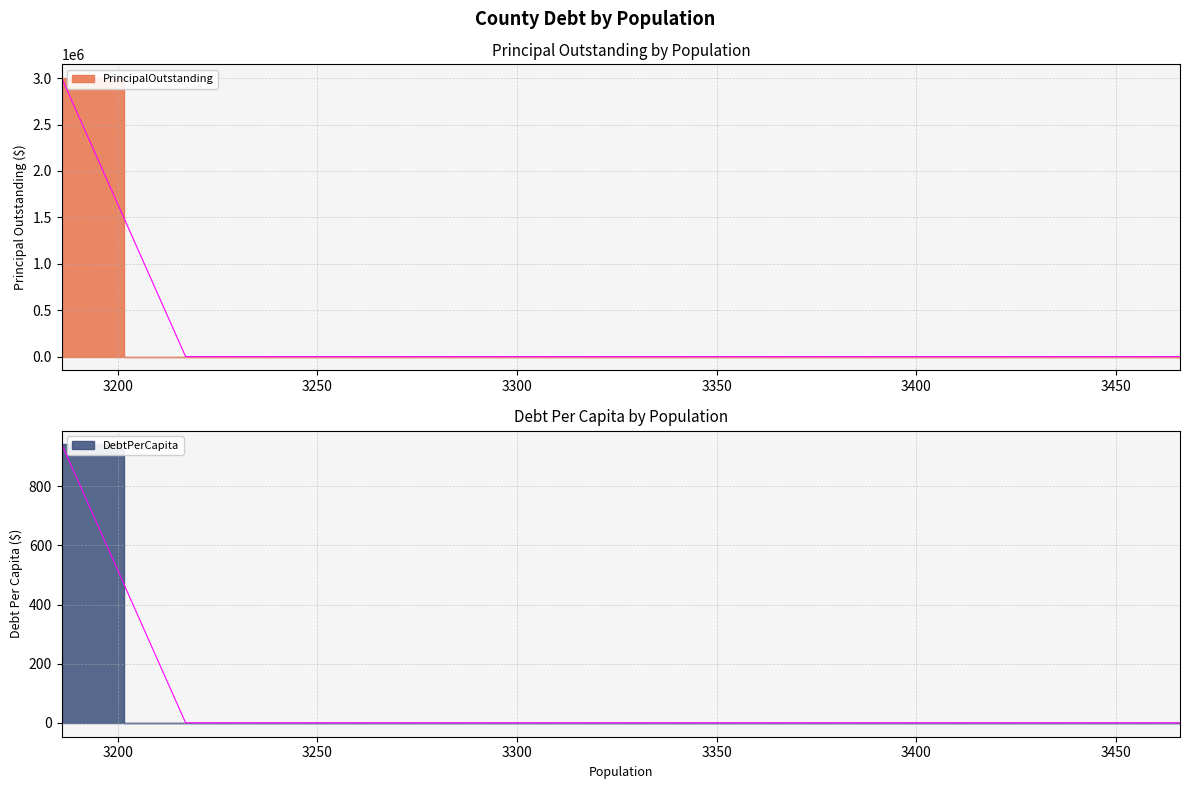

How many categories are shown in the chart?

9